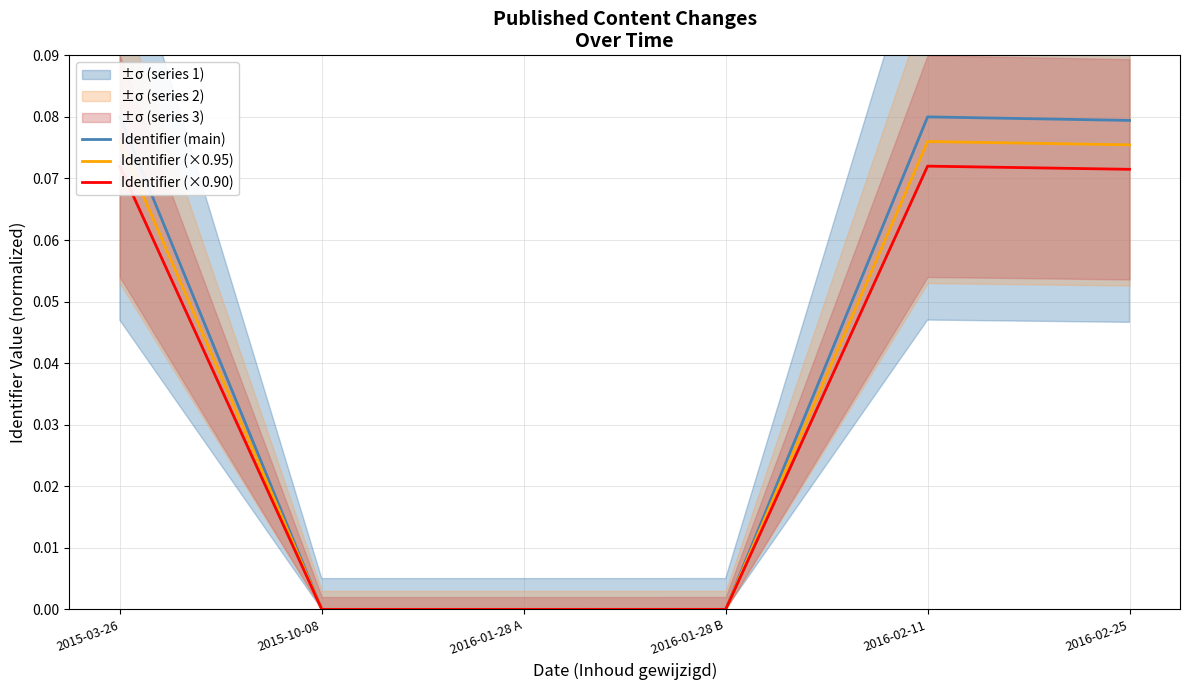

Does the chart display data point markers on the line(s)?

No